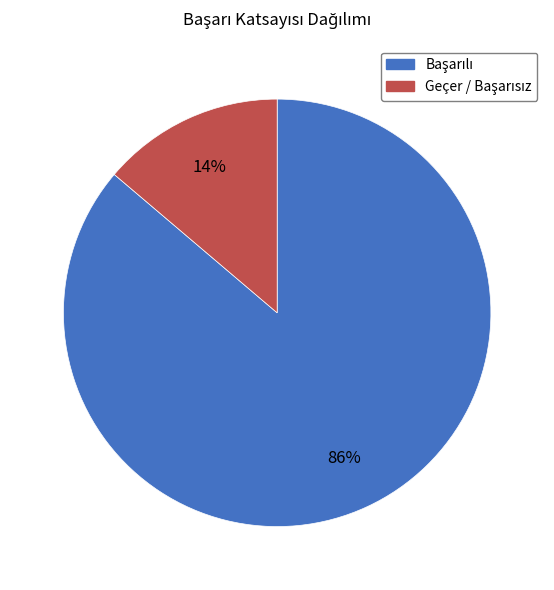

Is there a majority slice in this chart?

Yes